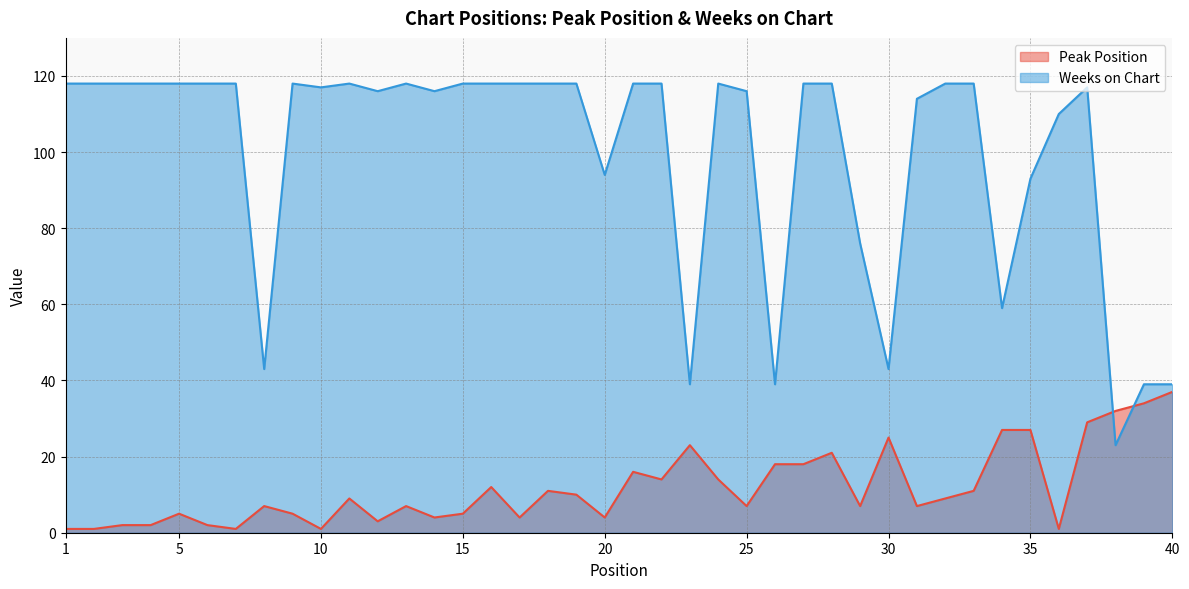

Count the number of categories in the chart.

40